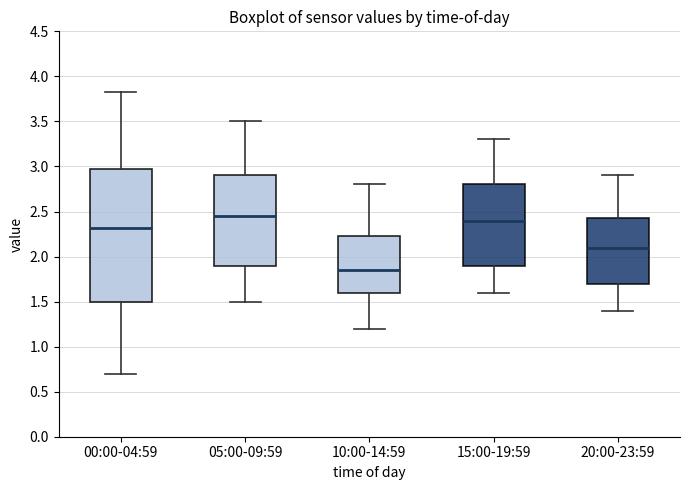

Reading left to right, read every box against the y-axis: the position of its median line, the range the box covers, and the ends of its whiskers. The values are not printed on the chart, so give them approximately, as read against the axis.

00:00-04:59: median 2.30, box 1.50 to 2.95, whiskers 0.70 to 3.85
05:00-09:59: median 2.45, box 1.90 to 2.90, whiskers 1.50 to 3.50
10:00-14:59: median 1.85, box 1.60 to 2.25, whiskers 1.20 to 2.80
15:00-19:59: median 2.40, box 1.90 to 2.80, whiskers 1.60 to 3.30
20:00-23:59: median 2.10, box 1.70 to 2.45, whiskers 1.40 to 2.90